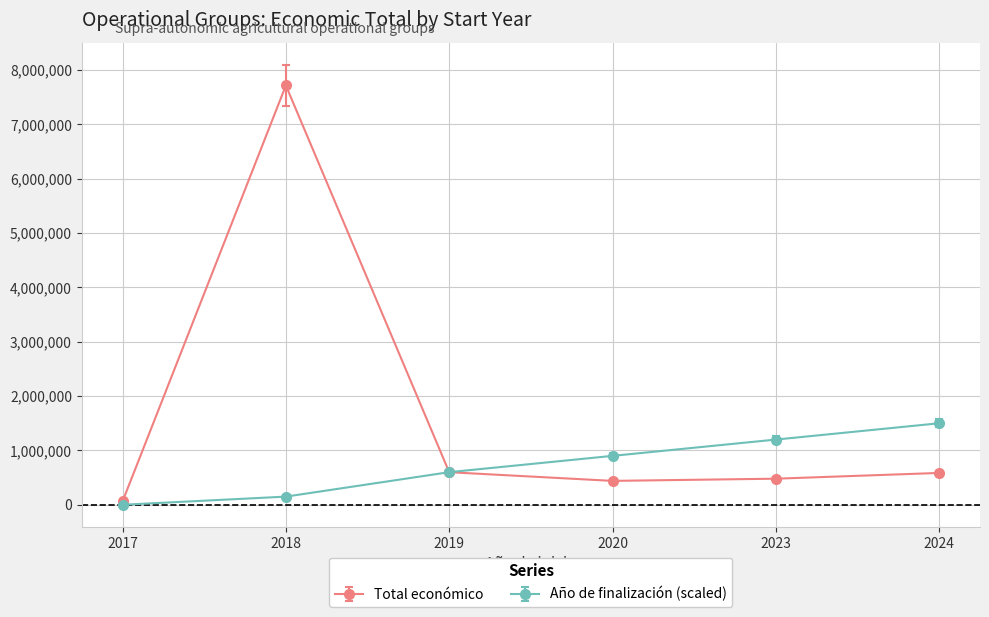

What is the maximum value shown in the chart?

7717171